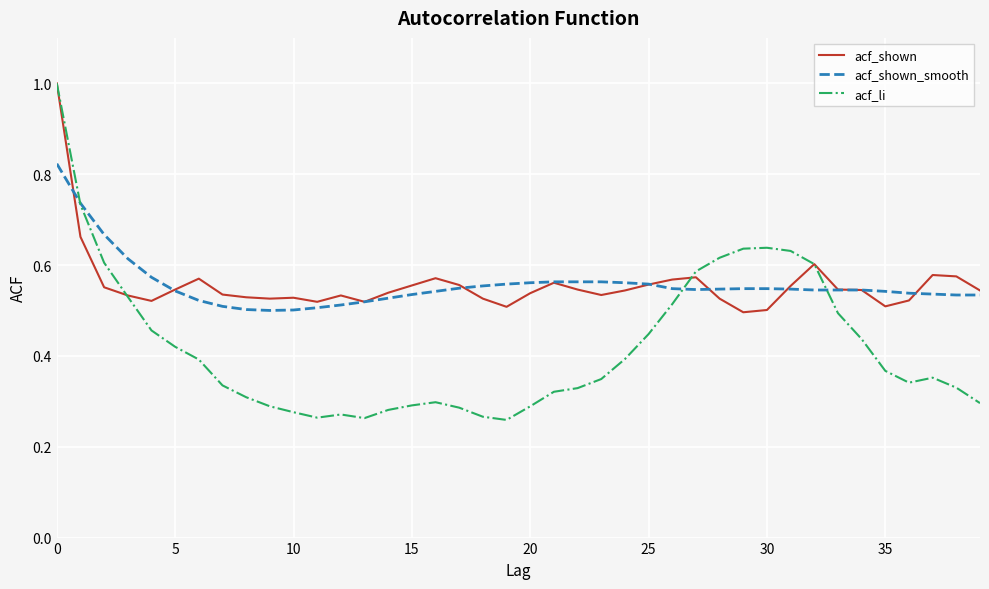

What is the sum of all acf_shown_smooth values?

22.3